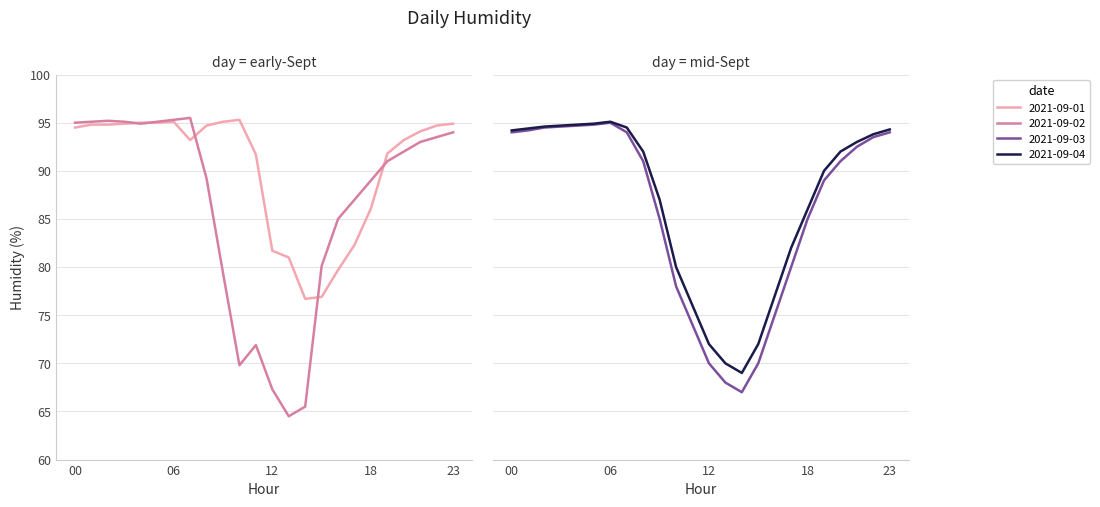

At which category does the chart reach its peak across all series?

07